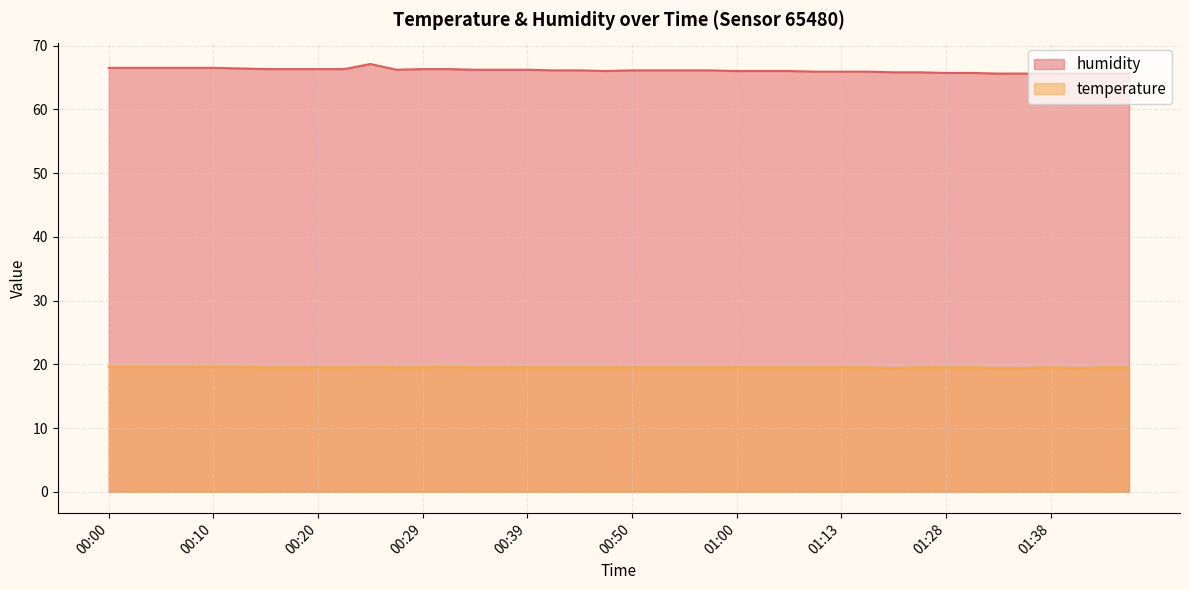

What is the total value across all series at 00:15?

85.8